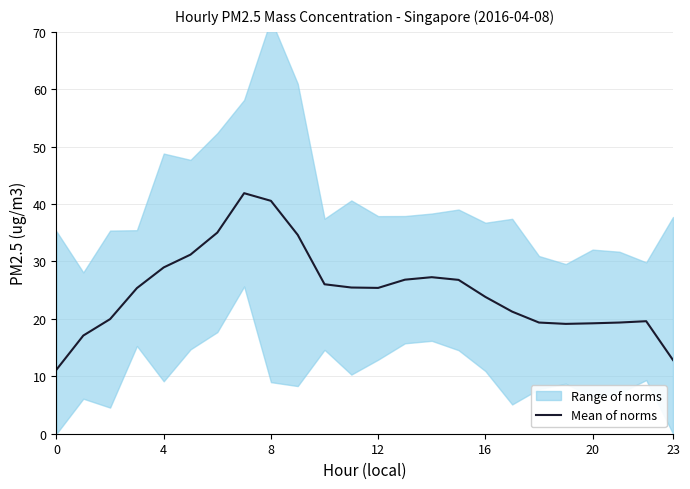

The Mean of norms series shows 16.9 at 23. True or false?

False